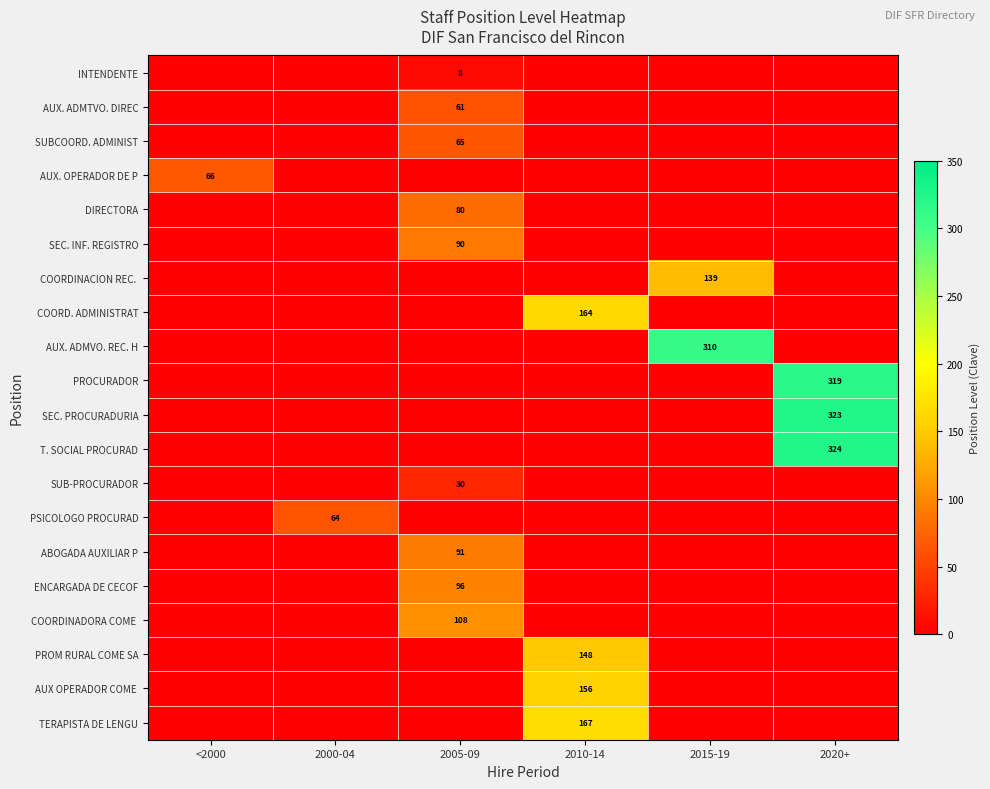

At how many categories does at least one series exceed 191?

2